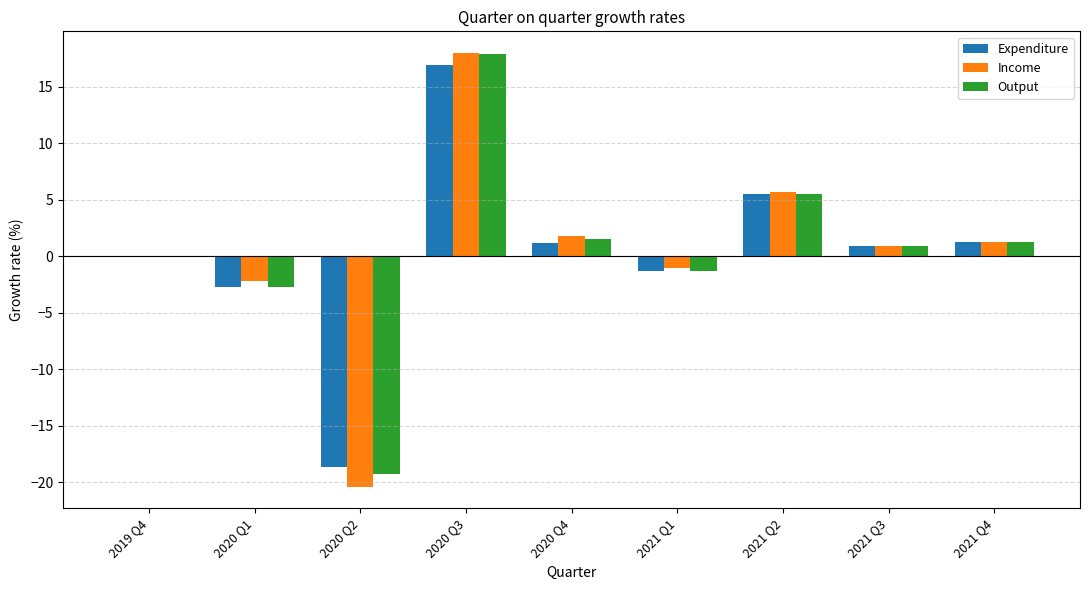

Which series has the largest range (max minus min)?

Income